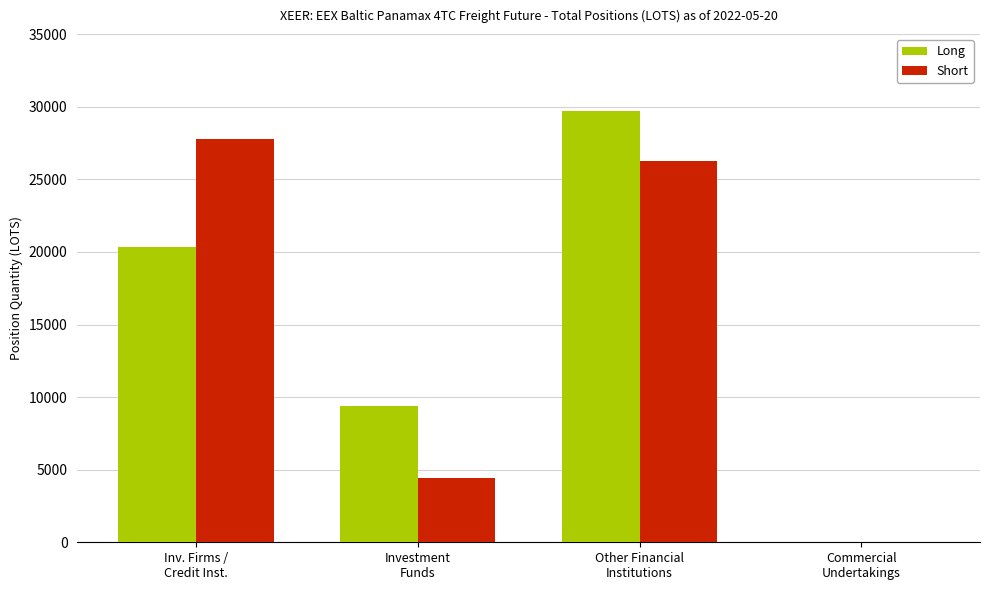

Does the chart contain stacked bars?

No